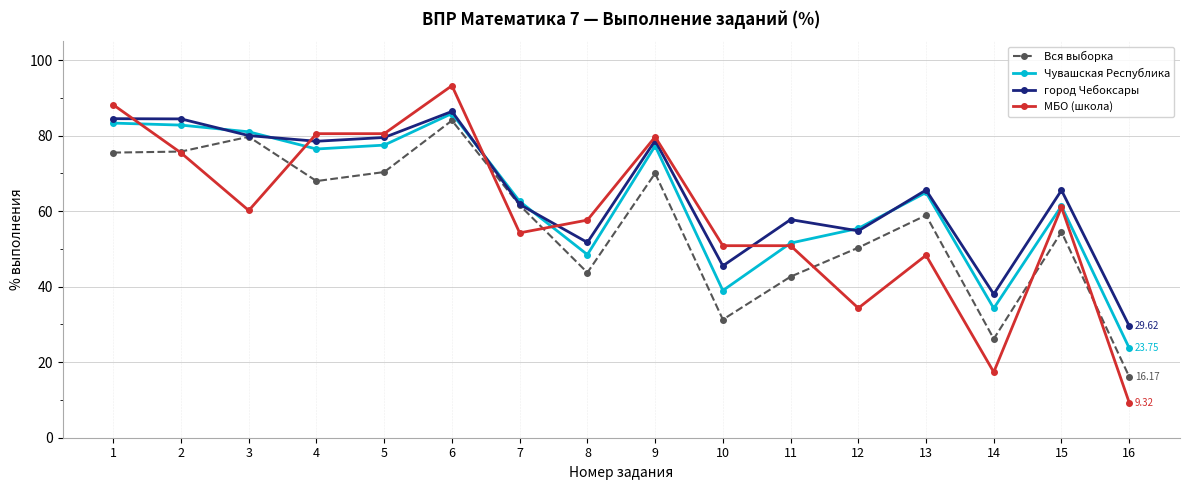

Count the number of data series in this chart.

4